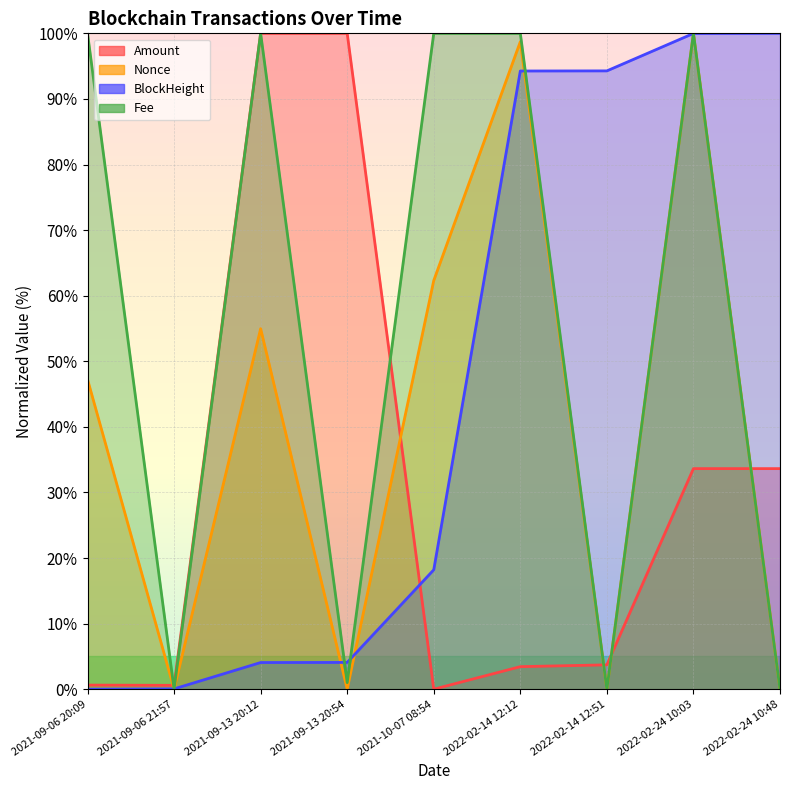

Which series changed the most between 2021-09-13 20:12 and 2021-10-07 08:54?

Amount